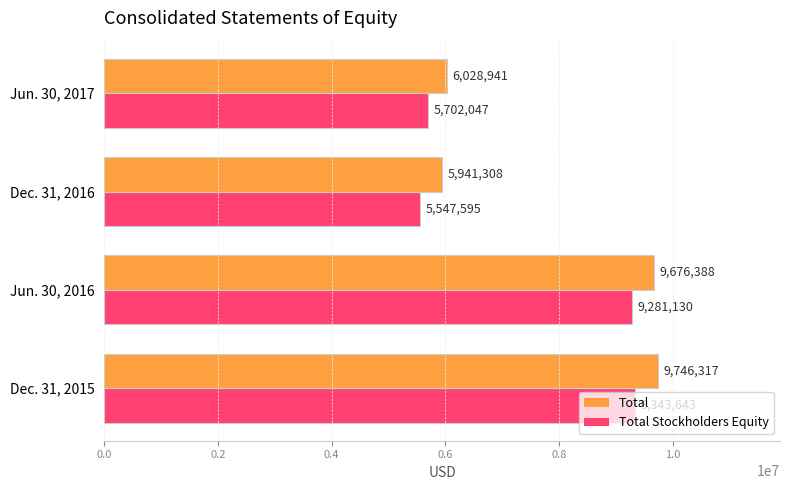

What is the smallest value displayed?

5547595